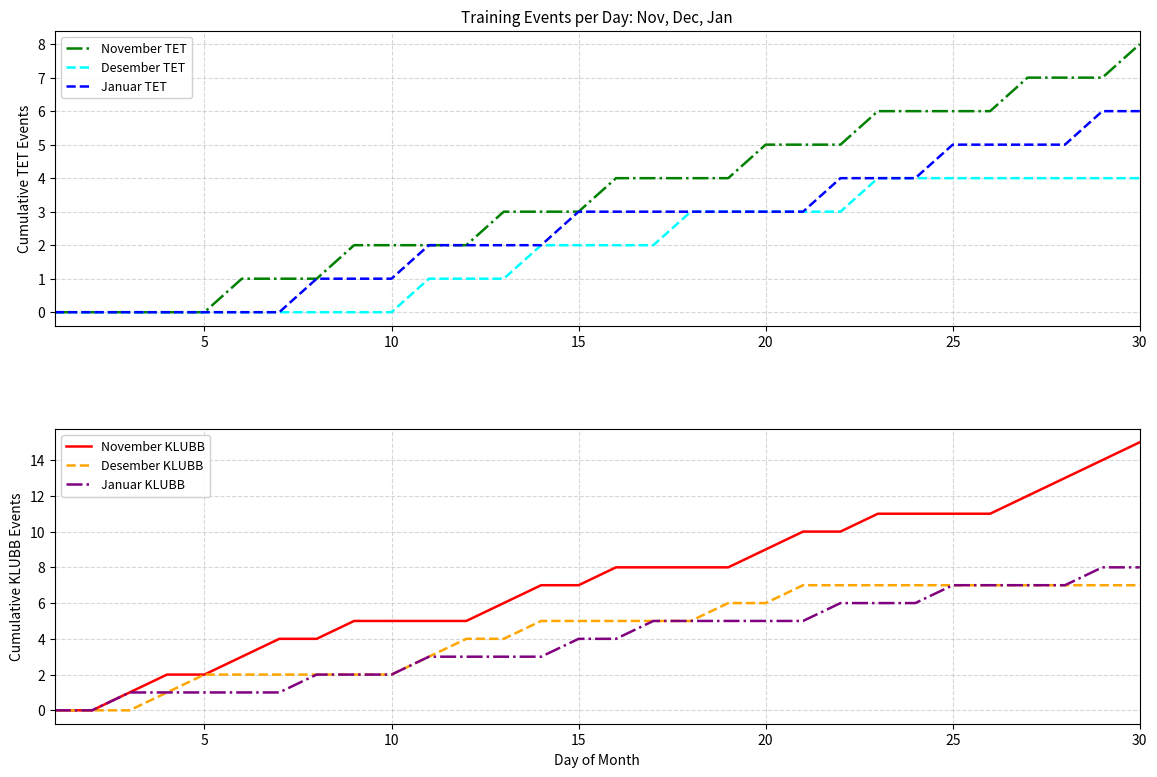

What is the highest value of the Januar TET series?

6